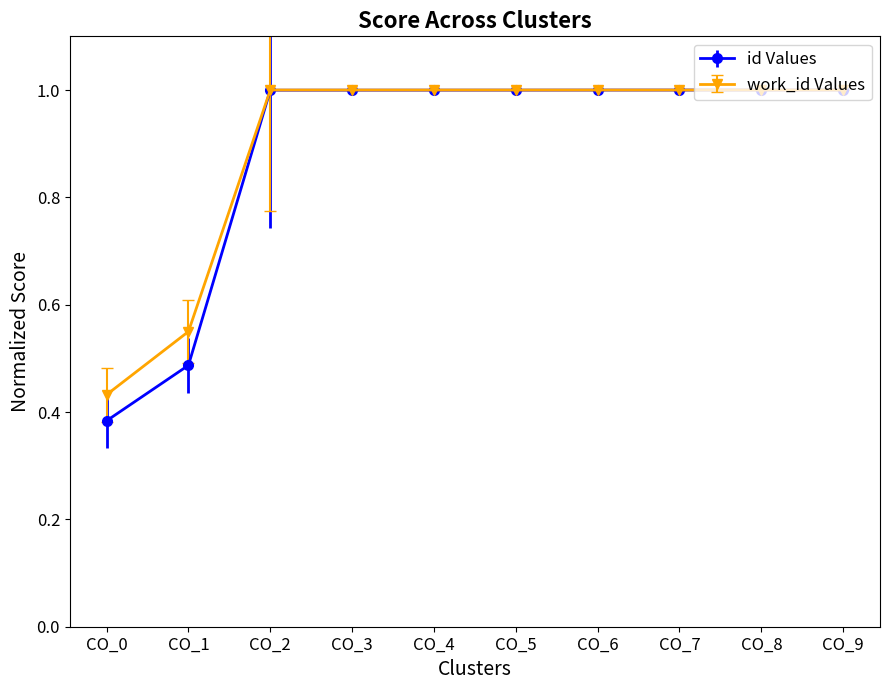

At which label does id Values reach its minimum?

CO_0